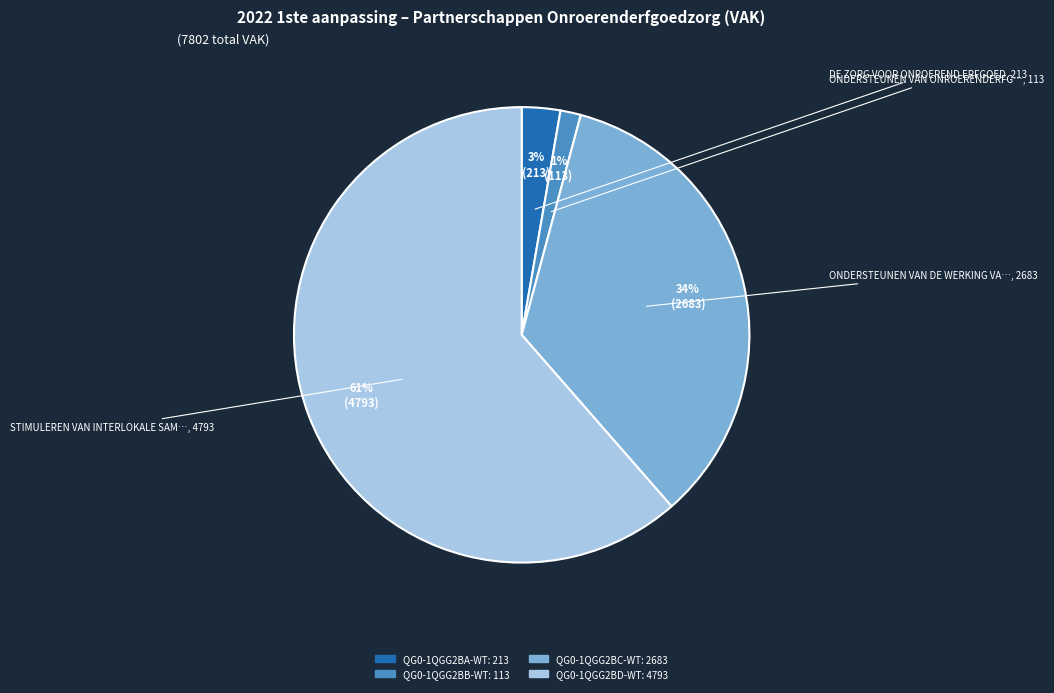

To the nearest percent, what portion does QG0-1QGG2BC-WT represent?

34%